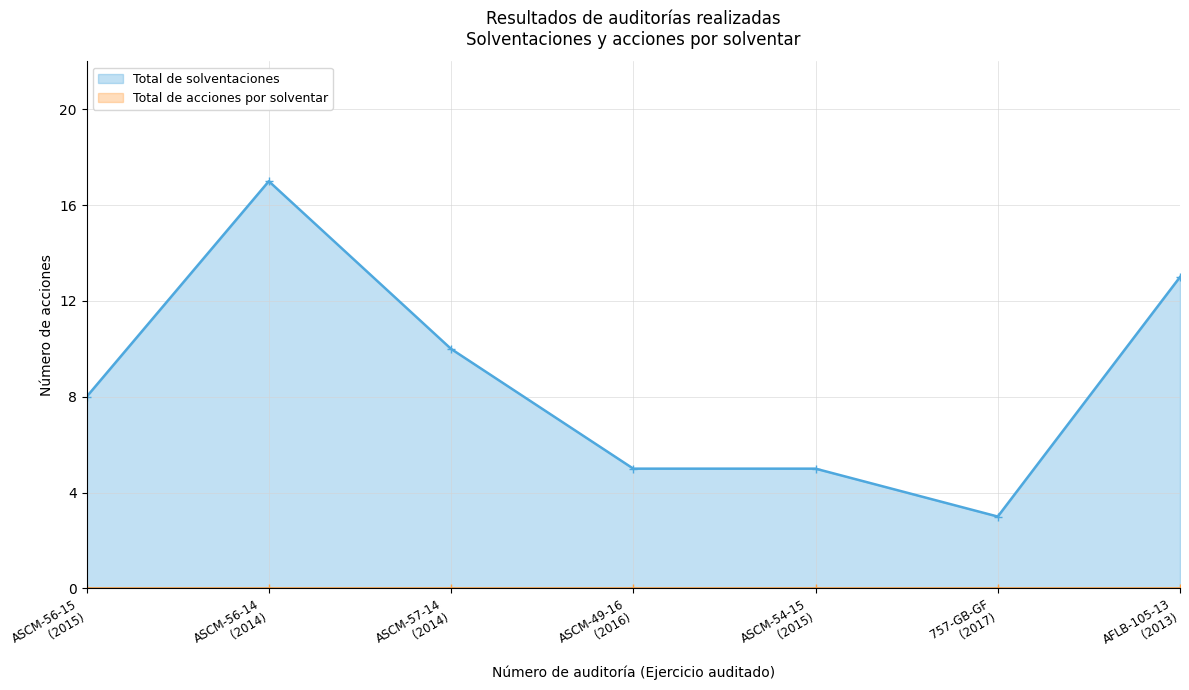

Where is the data nearest to the value 10?

ASCM-57-14
(2014)